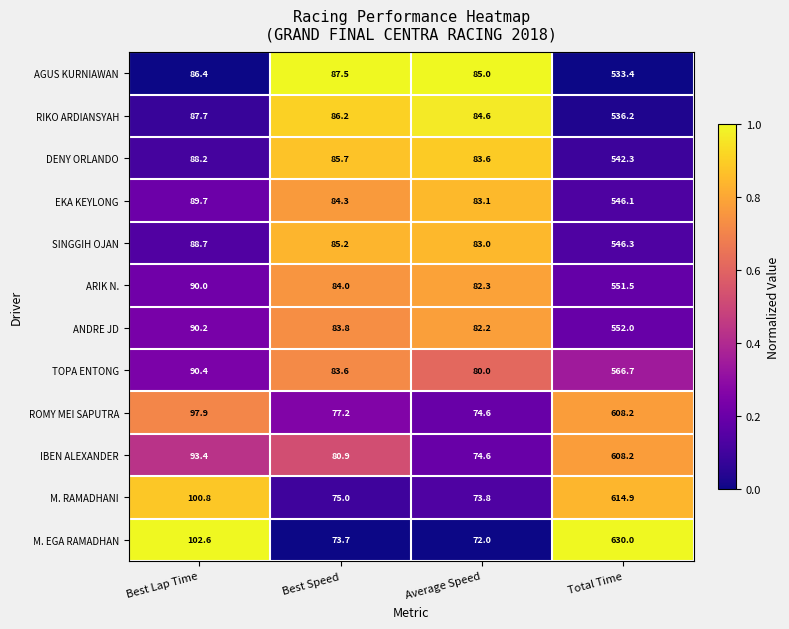

Which series has the largest total across all categories?

M. EGA RAMADHAN